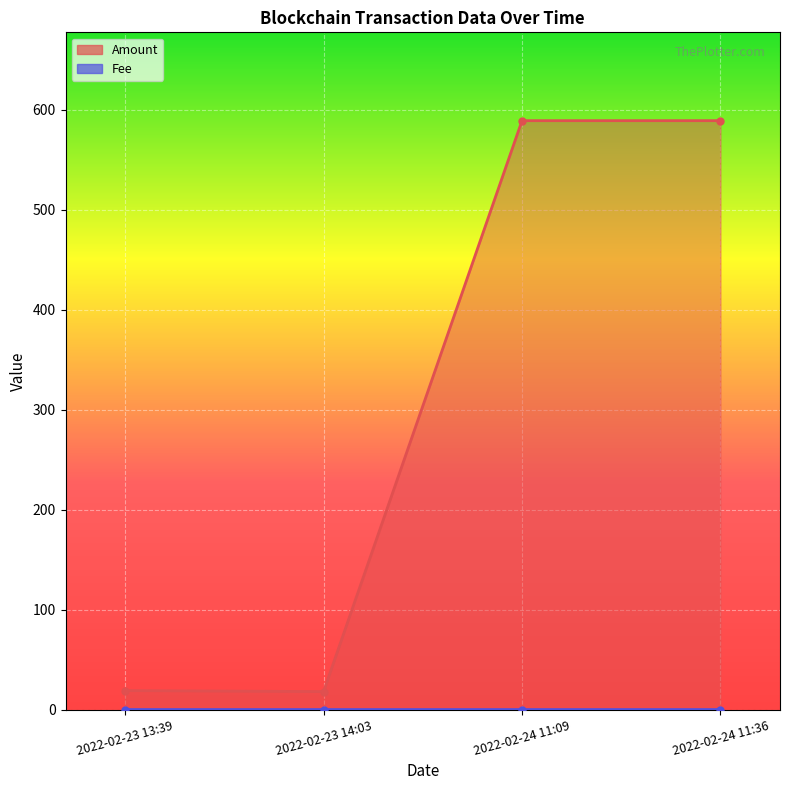

At which category does Amount line reach its first local valley?

2022-02-23 14:03